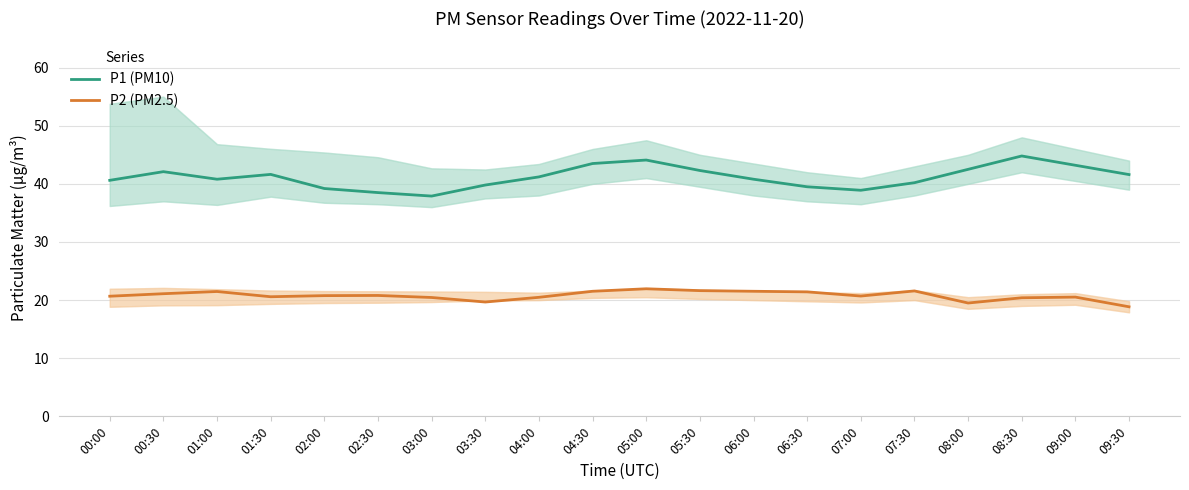

Where is the first local minimum for P1 (PM10)?

01:00